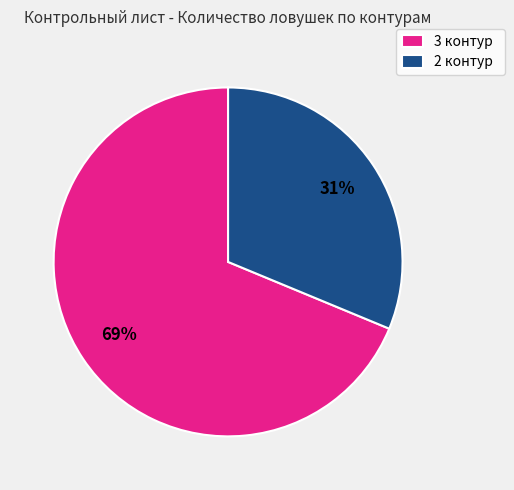

Combined, do 3 контур and 2 контур account for over 50%?

Yes